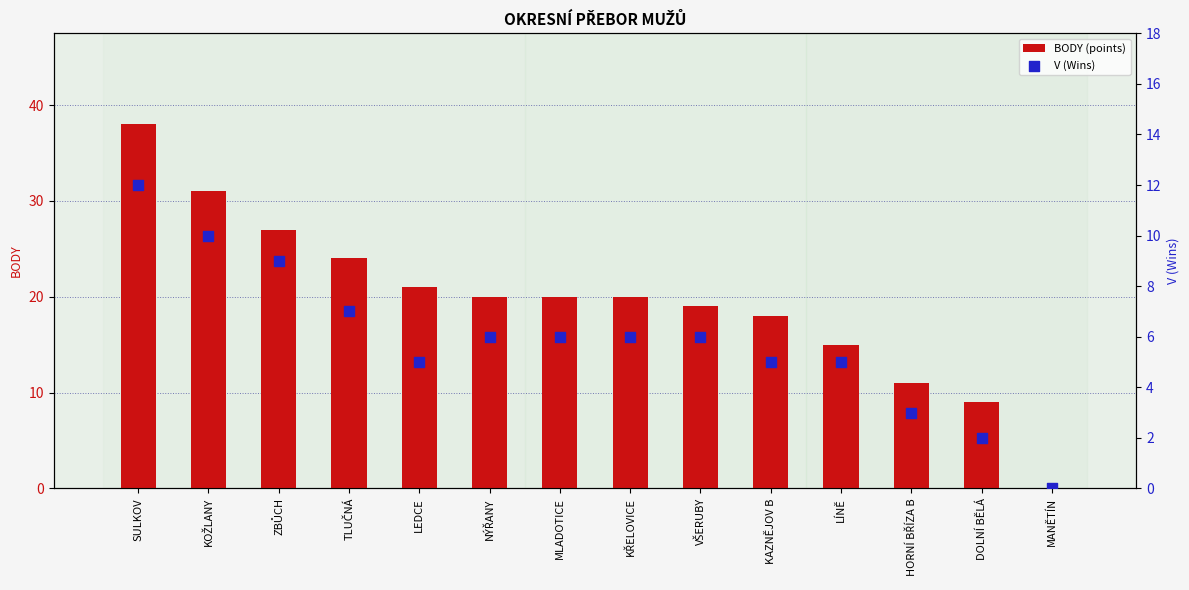

Which series contains the lowest Y value?

BODY (points)